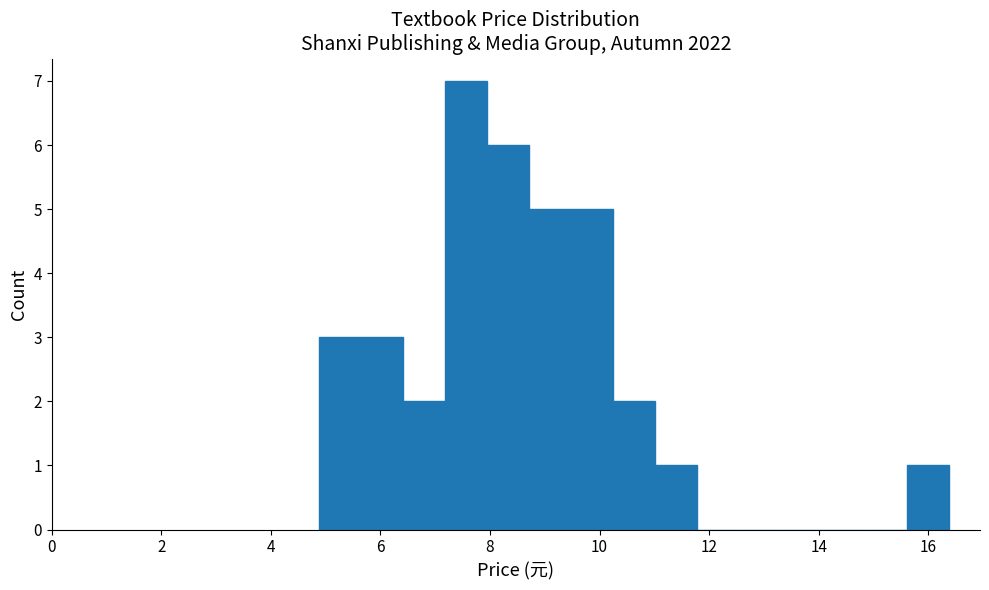

Around what value on the x-axis is the tallest bar? Give the approximate position of its centre, as read against the axis.

7.6